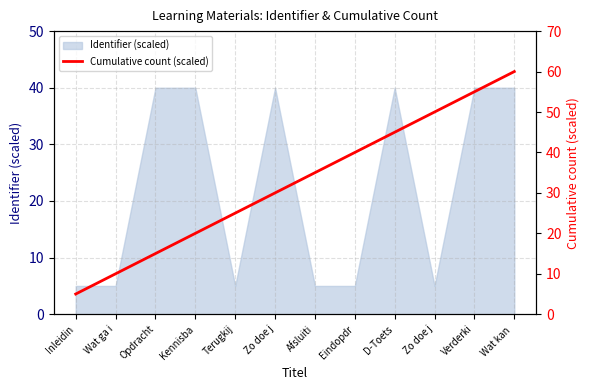

Reading left to right, extract all data points from this chart.

5	10	15	20	25	30	35	40	45	50	55	60